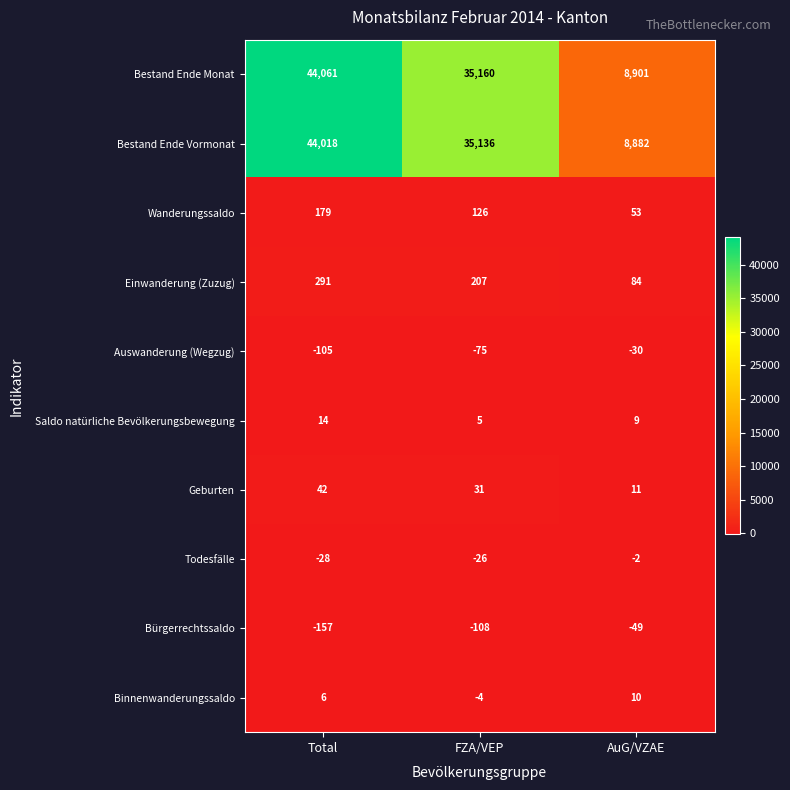

The value of Todesfälle at FZA/VEP is -26. True or false?

True